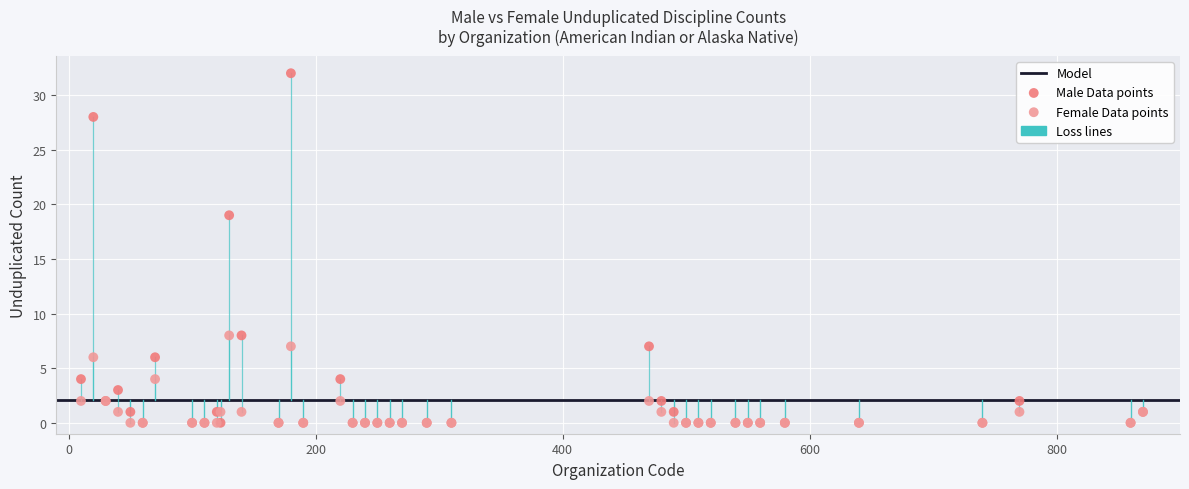

Across all series, what Y value is closest to 16?

19